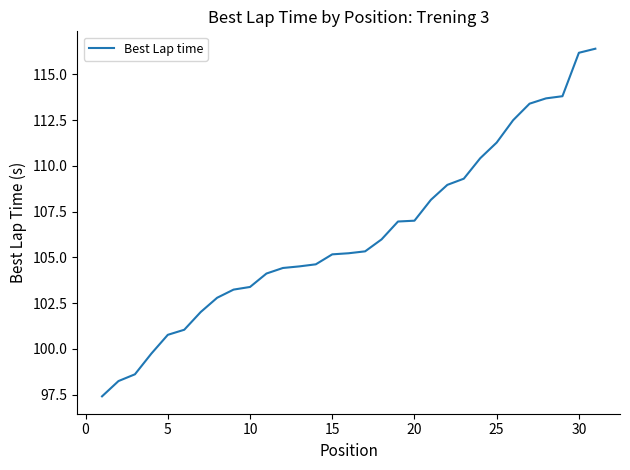

What is the greatest value displayed?

116.4